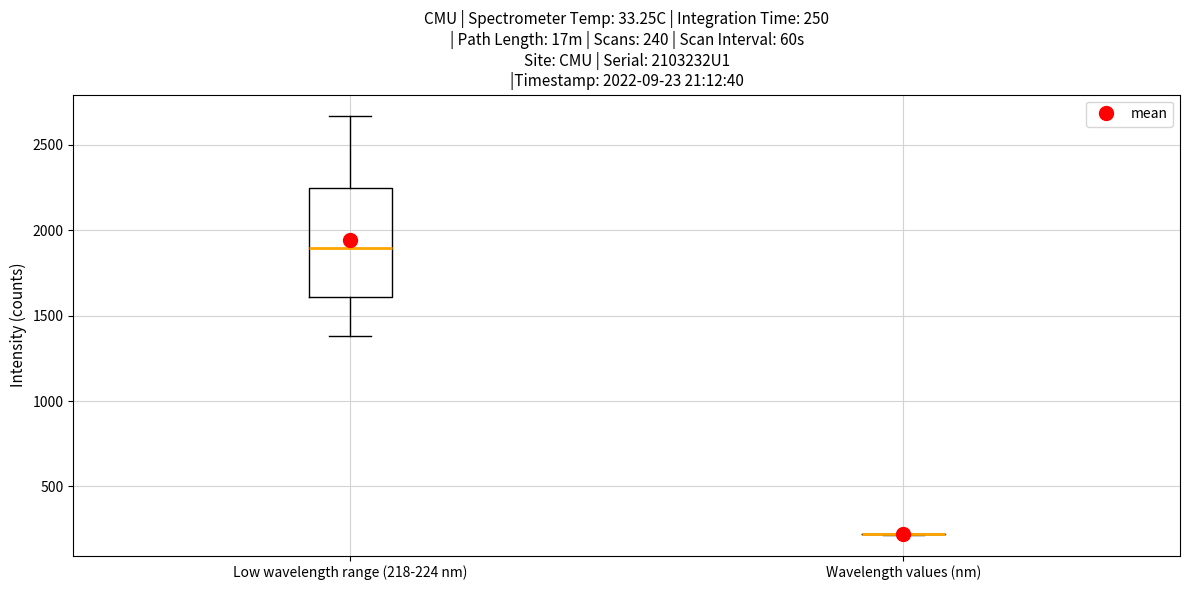

Comparing the boxes themselves (not the whiskers), which one is the tallest?

Low wavelength range (218-224 nm)